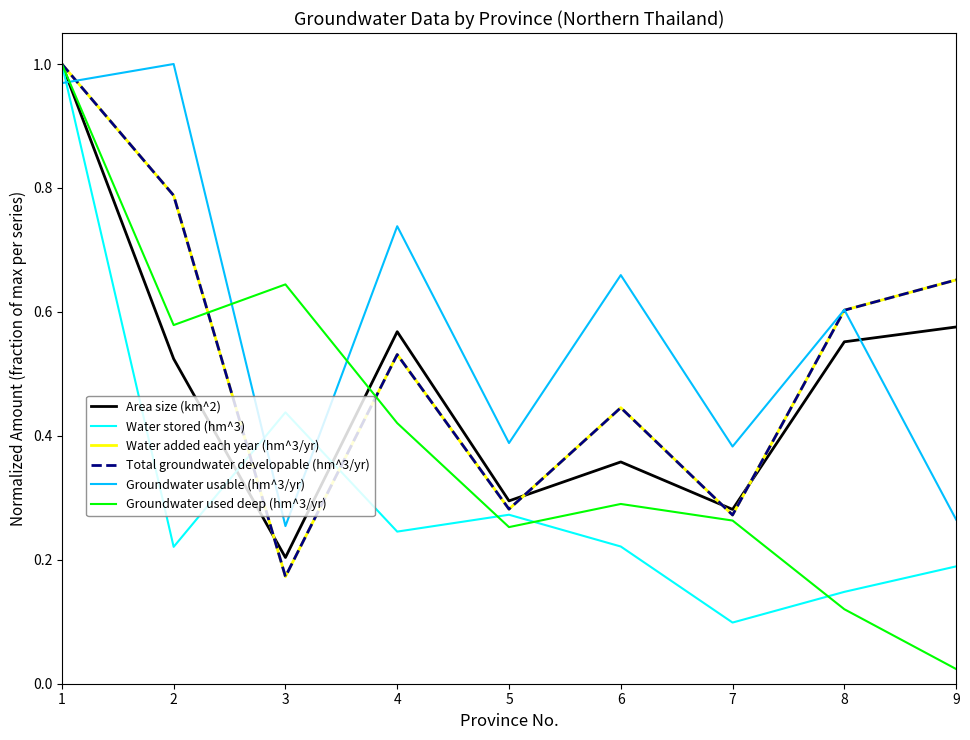

What is the average value of the Water stored (hm^3) series?

0.3